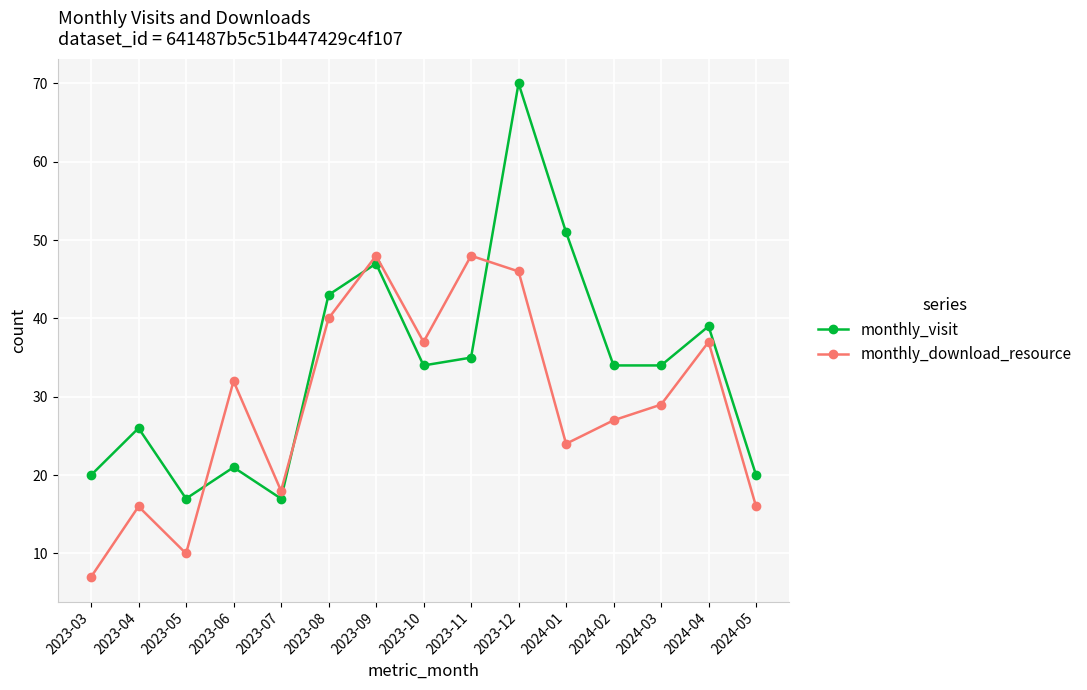

Which series changed the most between 2023-05 and 2023-08?

monthly_download_resource